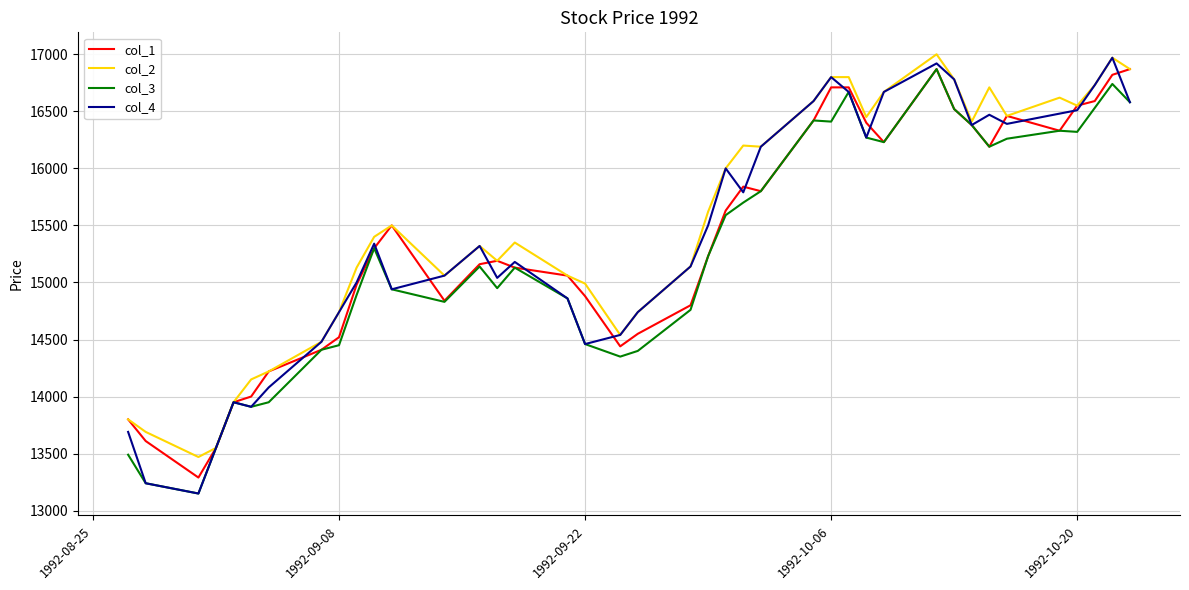

What are all the series names shown in the legend?

col_1, col_2, col_3, col_4